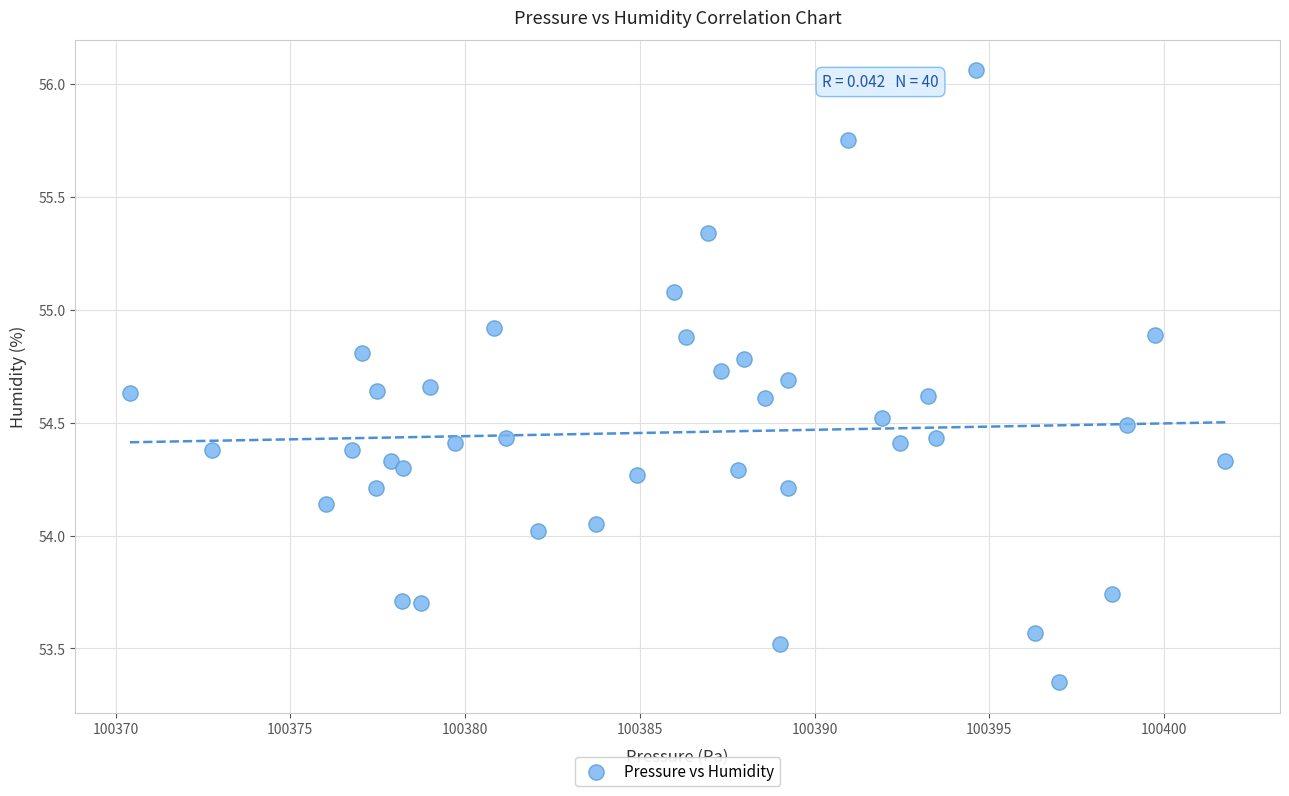

What is the range of Y values (max minus min)?

2.7